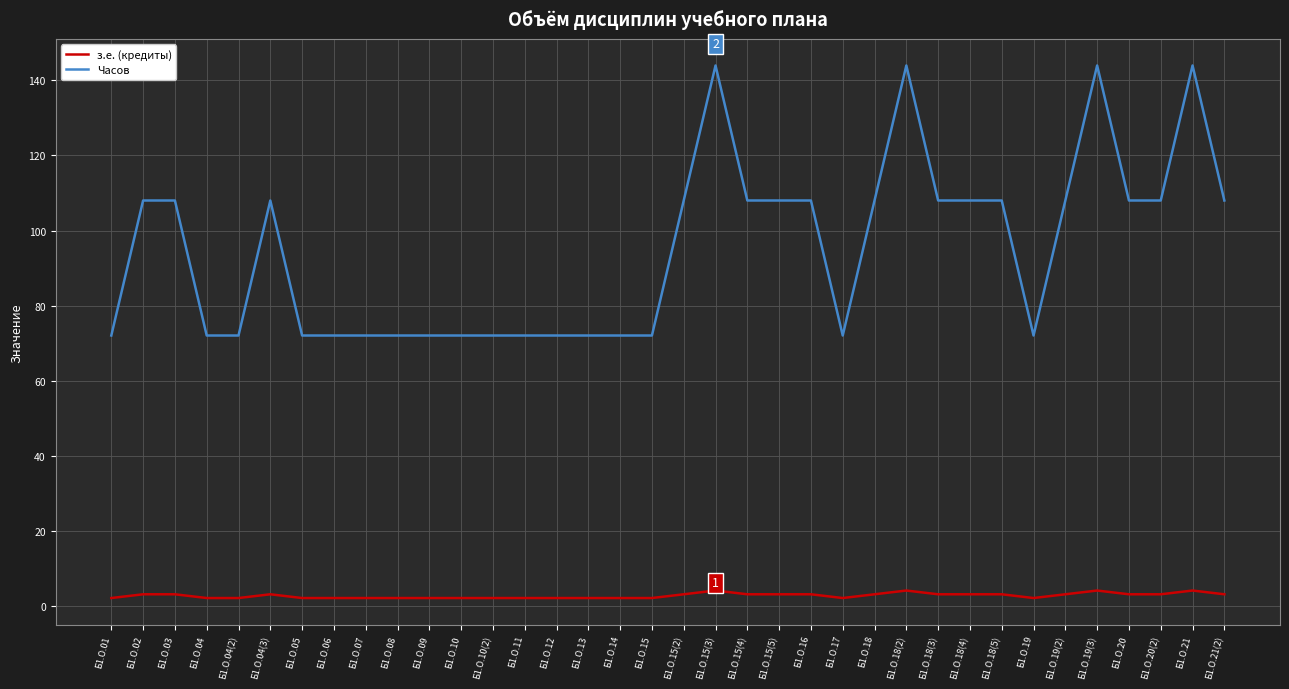

What is the lowest value of the Часов series?

72